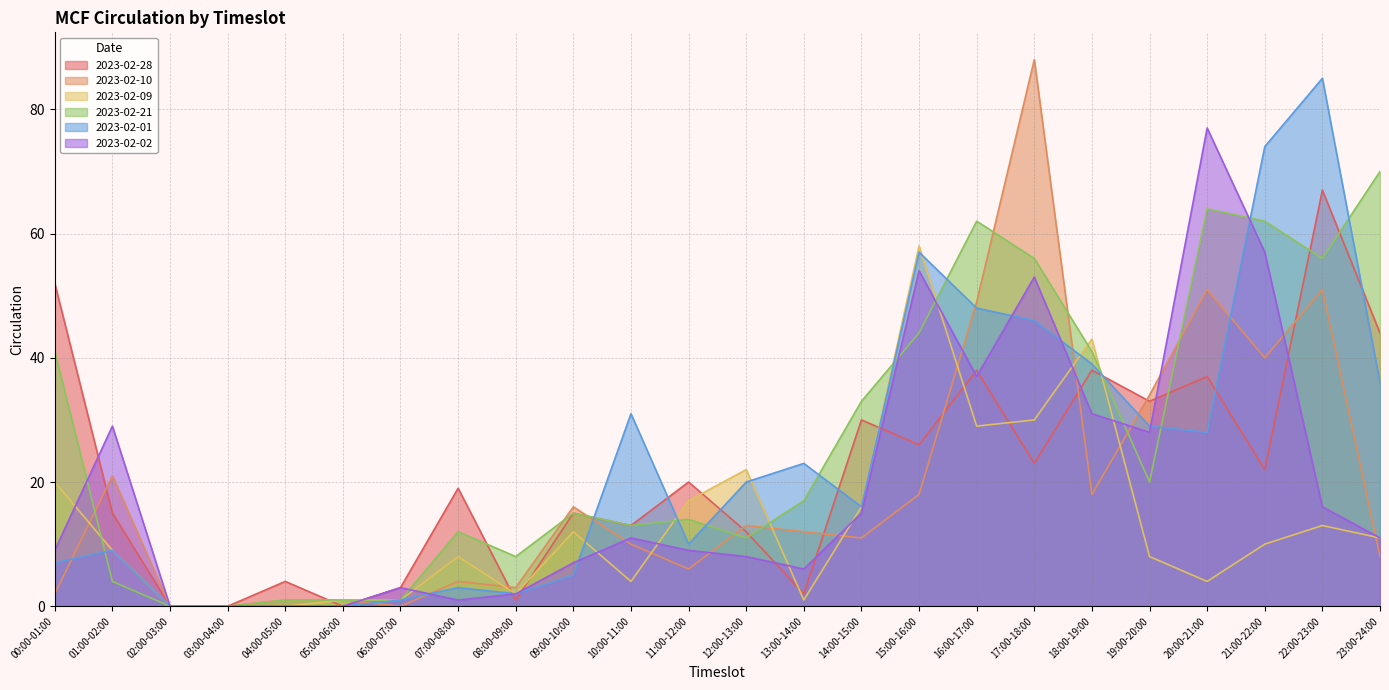

Is the value of 2023-02-09 at 01:00-02:00 greater than the value of 2023-02-02 at 07:00-08:00?

Yes